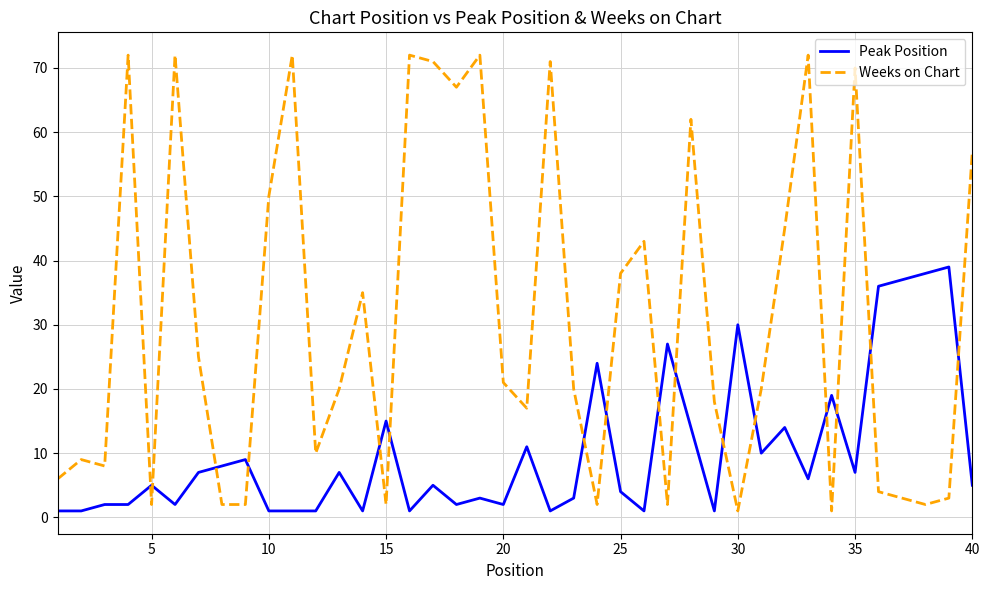

List the series in order of their peak value, lowest first.

Peak Position, Weeks on Chart